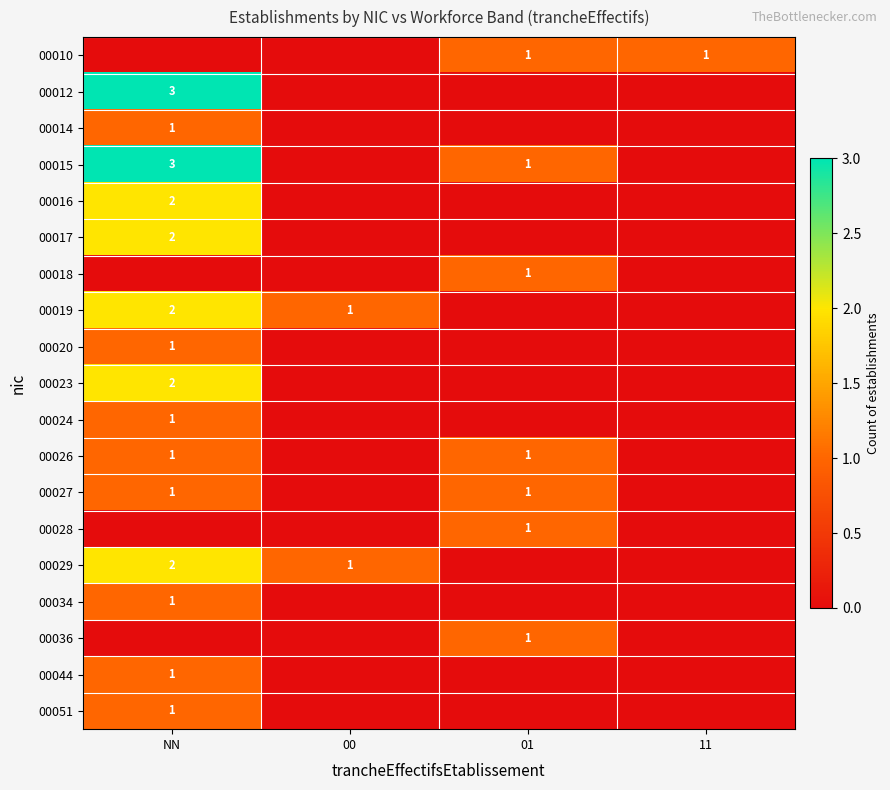

The value of 00014 at NN is 0. True or false?

False